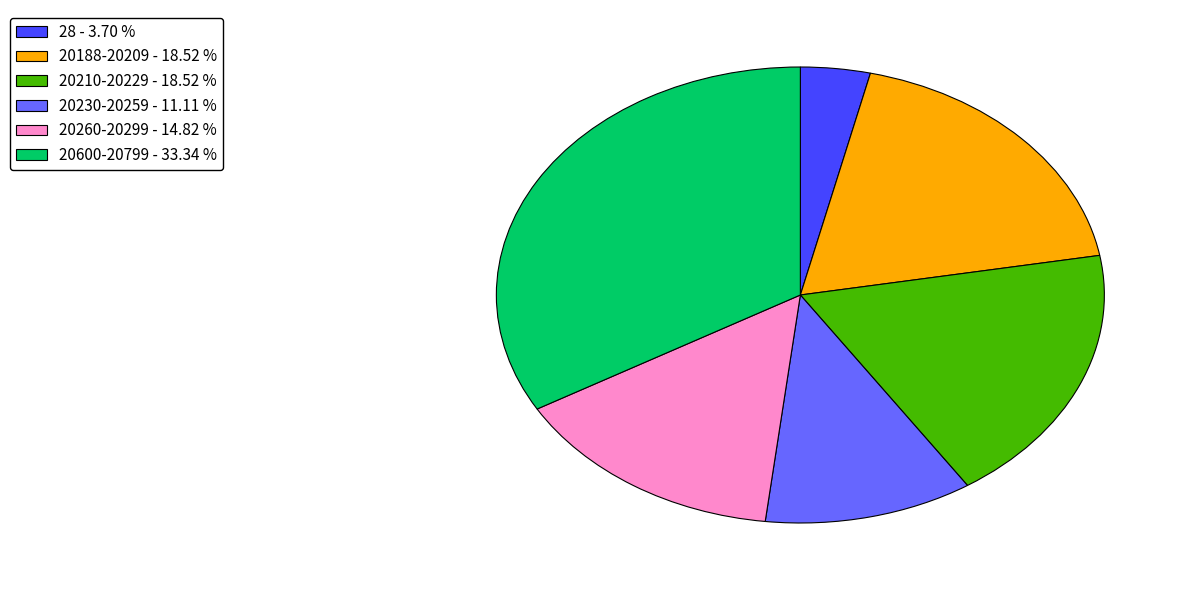

Which category has the biggest portion of the pie?

20600-20799 - 33.34 %